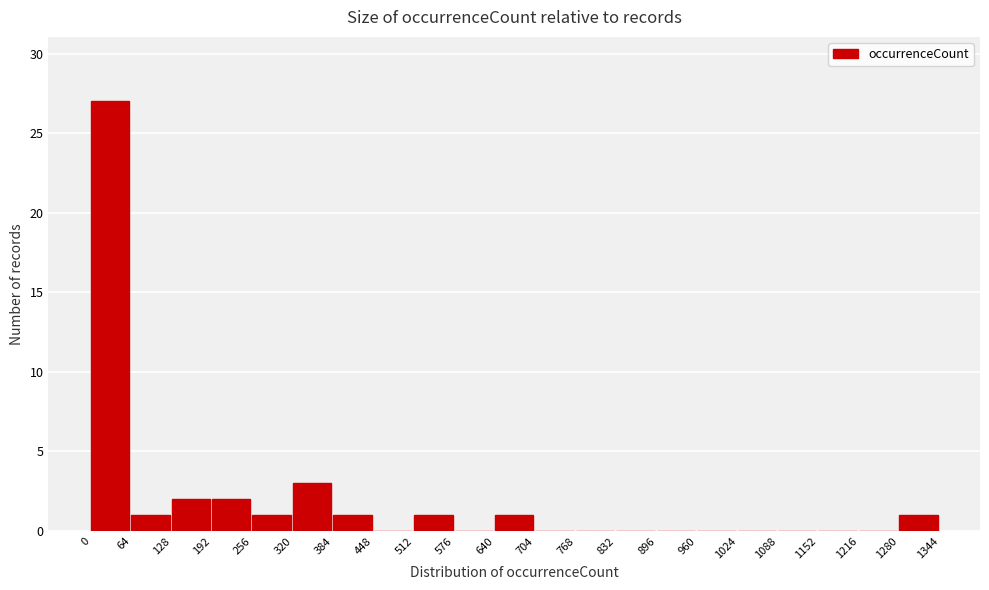

Reading left to right, transcribe this chart: for each bar, give the range it covers on the x-axis and its height. The values are not printed on the chart, so give them approximately, as read against the axis.

0 to 64: 27
64 to 128: 1
128 to 192: 2
192 to 256: 2
256 to 320: 1
320 to 384: 3
384 to 448: 1
448 to 512: 0
512 to 576: 1
576 to 640: 0
640 to 704: 1
704 to 768: 0
768 to 832: 0
832 to 896: 0
896 to 960: 0
960 to 1024: 0
1024 to 1088: 0
1088 to 1152: 0
1152 to 1216: 0
1216 to 1280: 0
1280 to 1344: 1